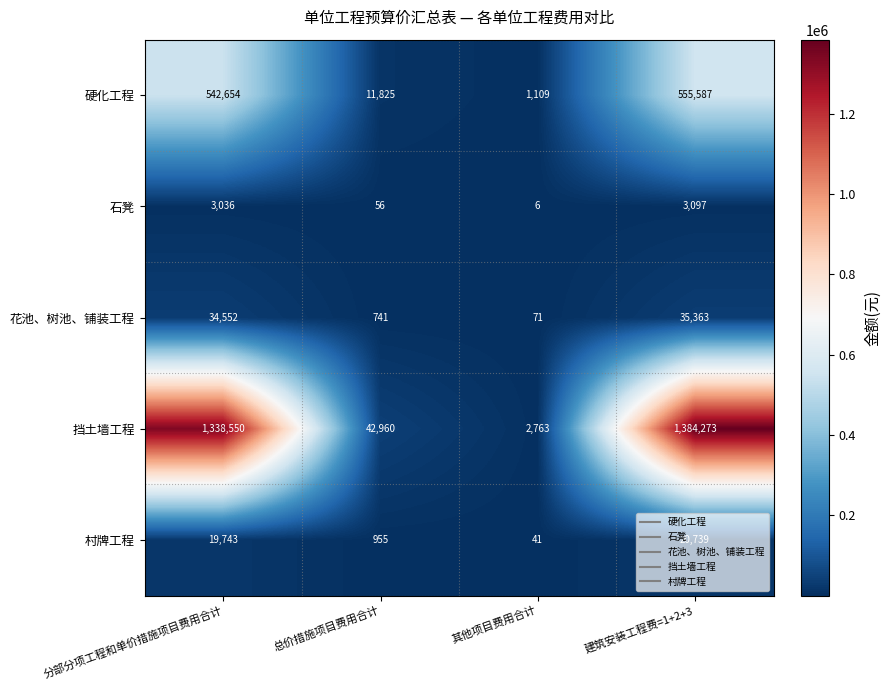

Which series has the widest spread of values?

挡土墙工程